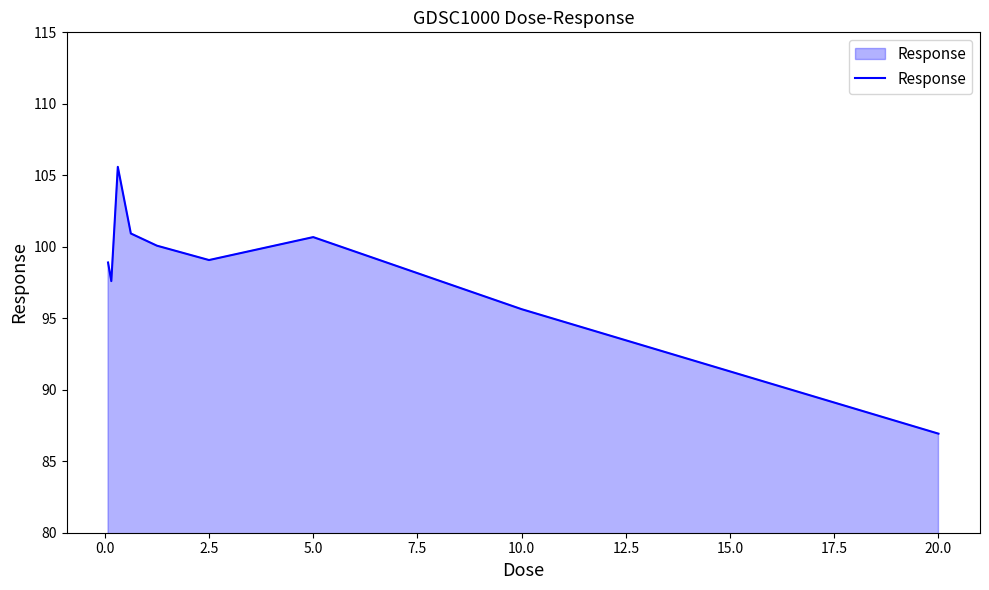

What is the minimum value shown in the chart?

86.9